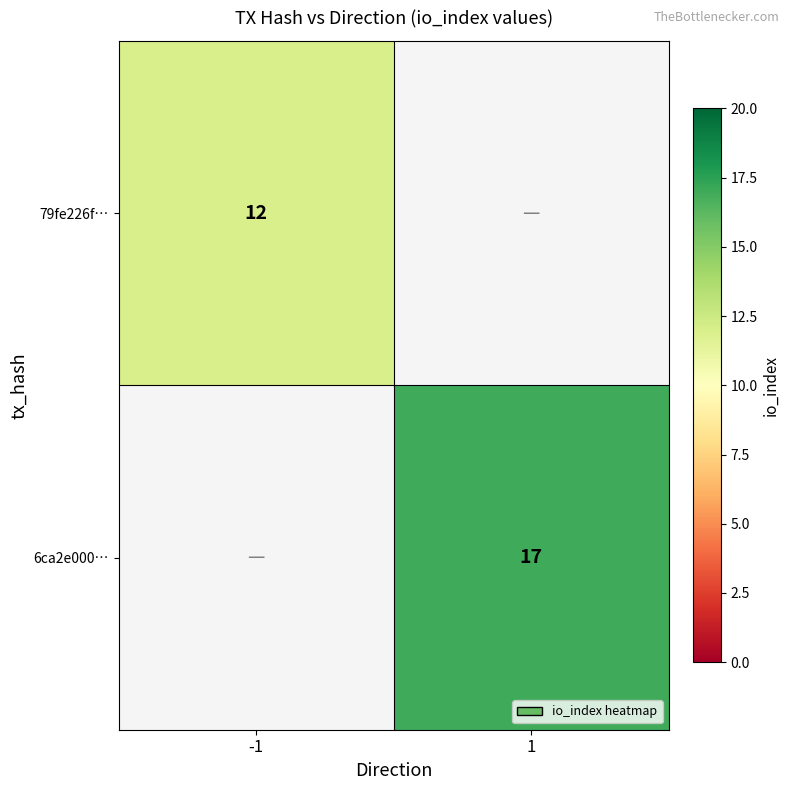

Count the number of categories in the chart.

2